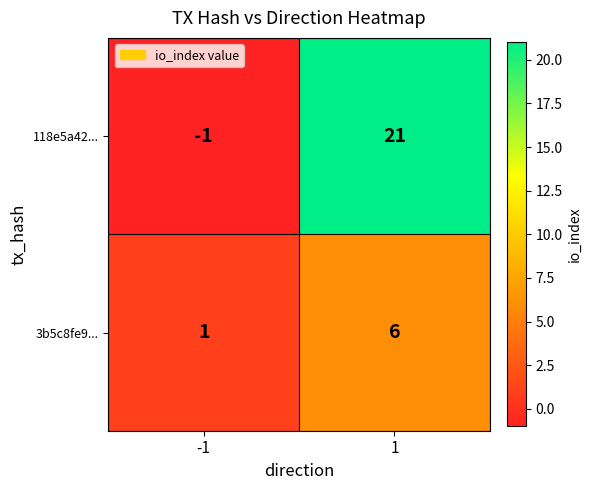

Reading left to right, transcribe all the data shown in this chart.

118e5a42...: -1	21
3b5c8fe9...: 1	6